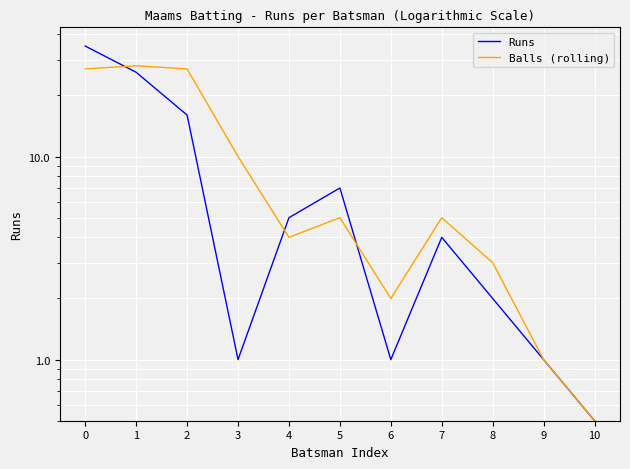

What is the approximate value of Runs at 1?

26.0